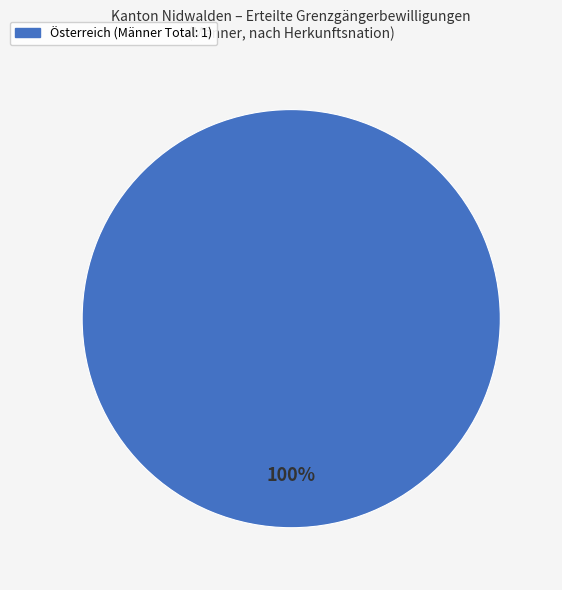

Does any single category account for the majority?

Yes